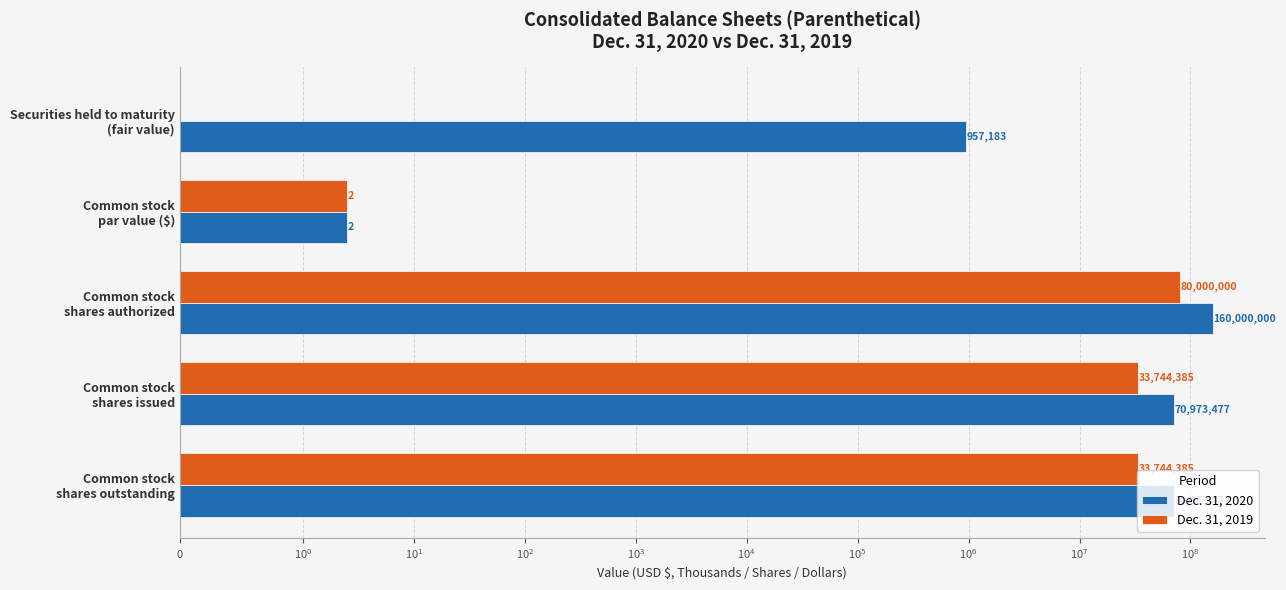

What is the difference between the maximum and minimum values in the Dec. 31, 2019 series?

80000000.0